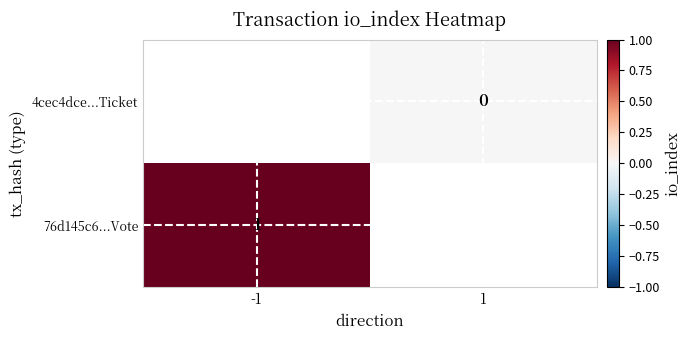

Which label corresponds to the smallest value in the chart?

1